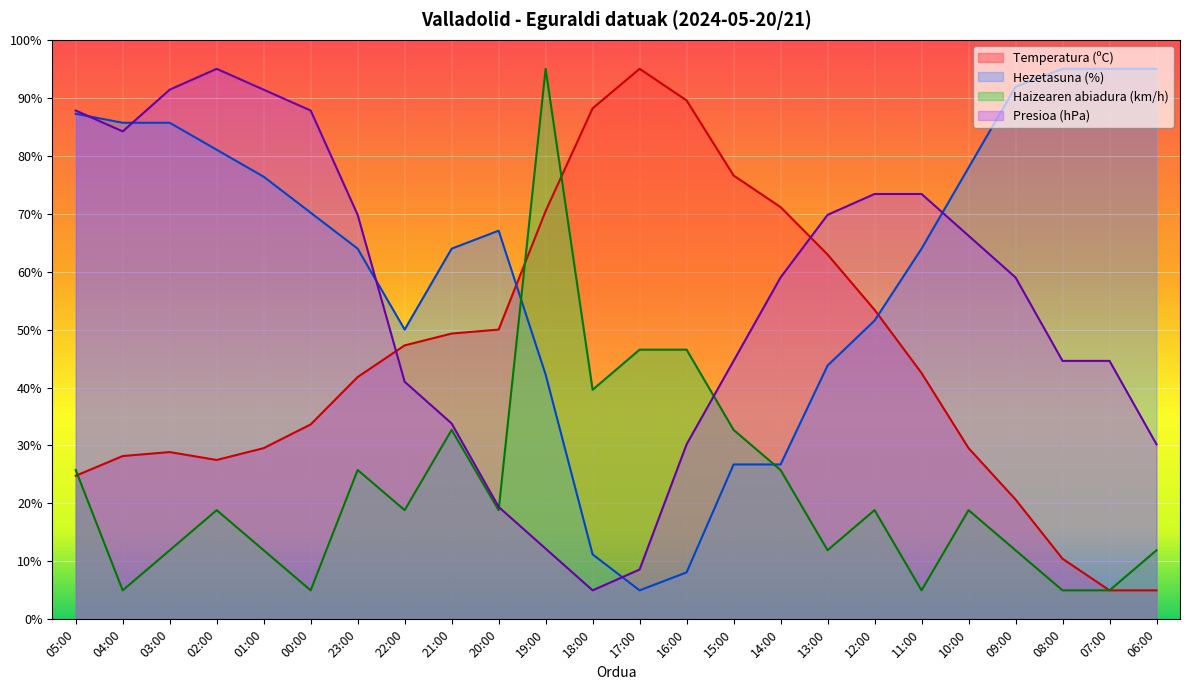

Rank the categories by Haizearen abiadura (km/h) value from lowest to highest.

04:00, 00:00, 11:00, 08:00, 07:00, 03:00, 01:00, 13:00, 09:00, 06:00, 02:00, 22:00, 20:00, 12:00, 10:00, 05:00, 23:00, 14:00, 21:00, 15:00, 18:00, 17:00, 16:00, 19:00